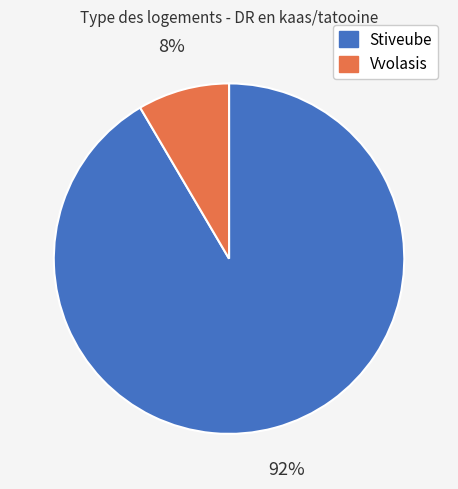

Between Stiveube and Vvolasis, which is larger?

Stiveube